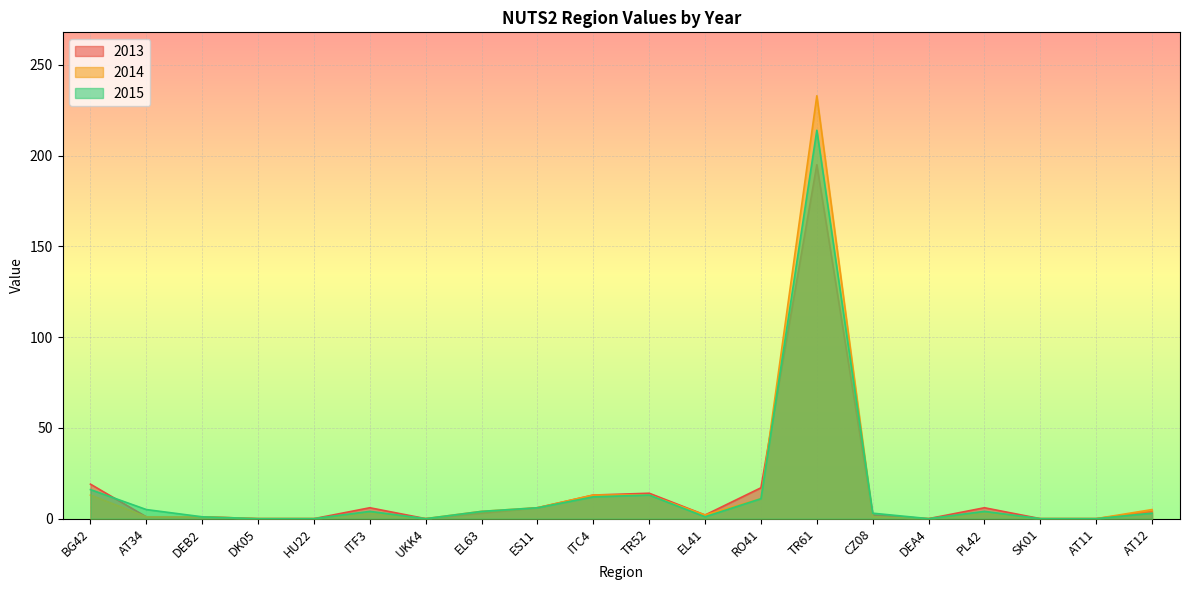

How many values in the 2013 series are below 3?

10